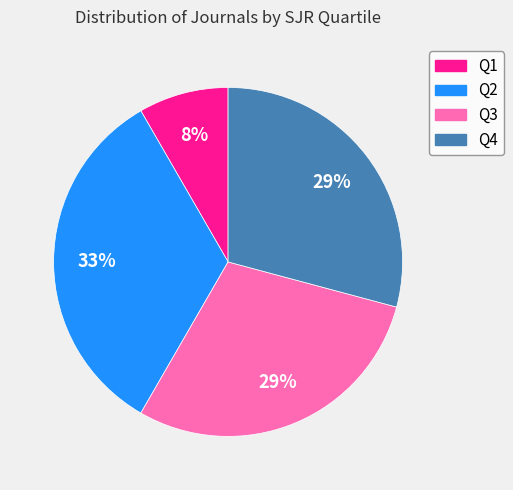

Which category has the smallest portion of the pie?

Q1